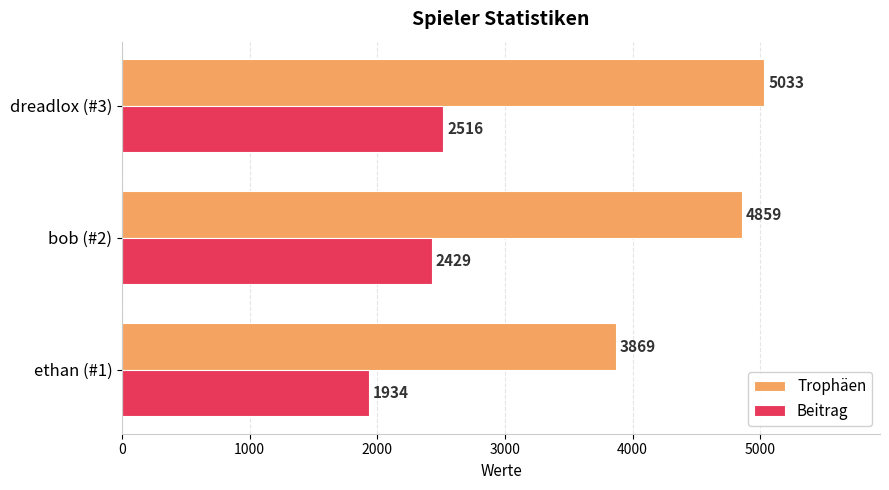

The value of Trophäen at ethan (#1) is 5240. True or false?

False